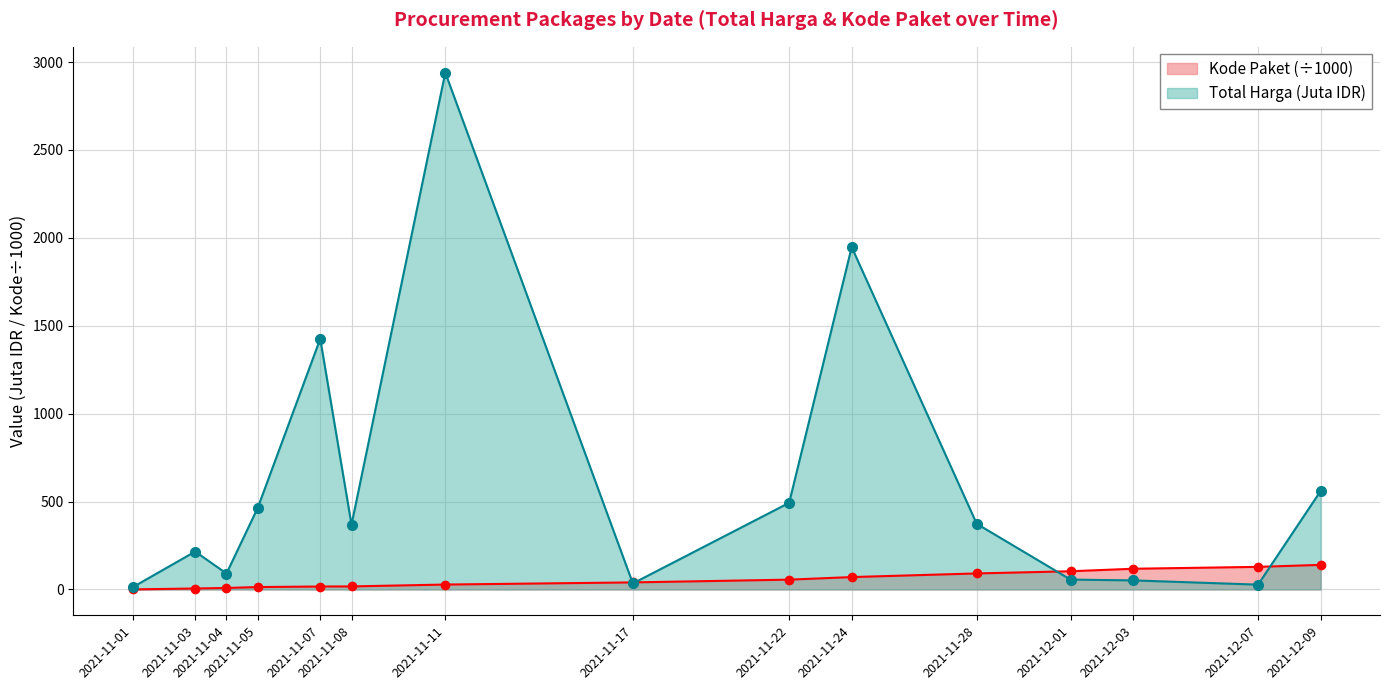

Is it true that Kode Paket equals 12.8 at 2021-11-04?

False